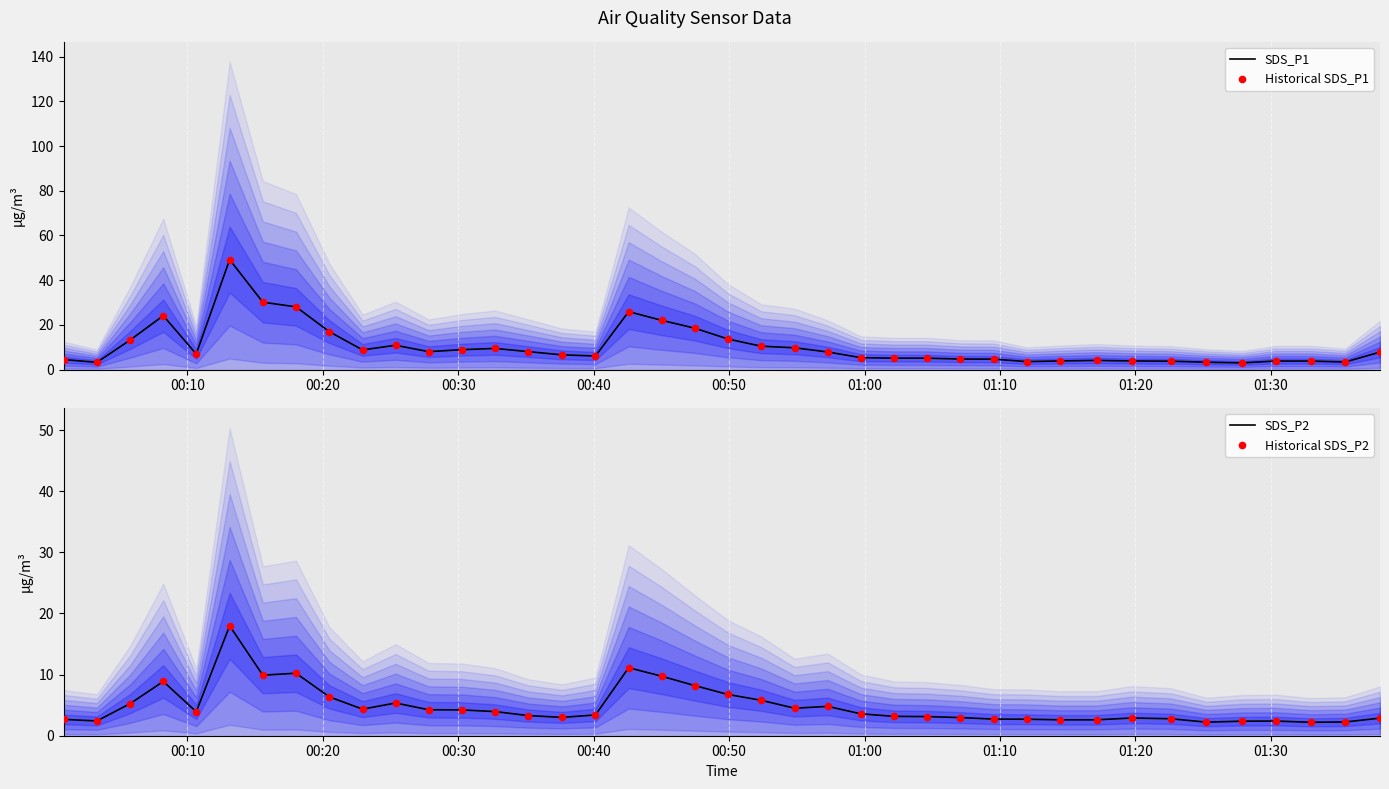

Which series reaches the minimum Y coordinate?

SDS_P2